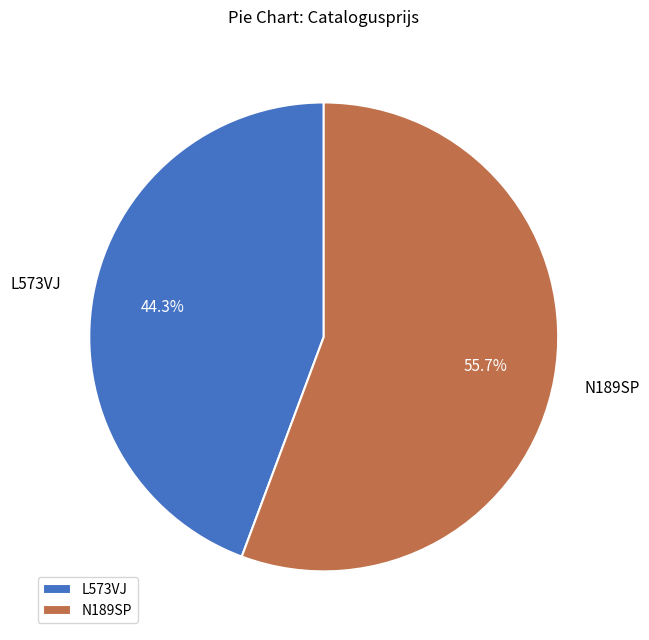

Approximately how many times larger is the value at L573VJ compared to N189SP?

0.8